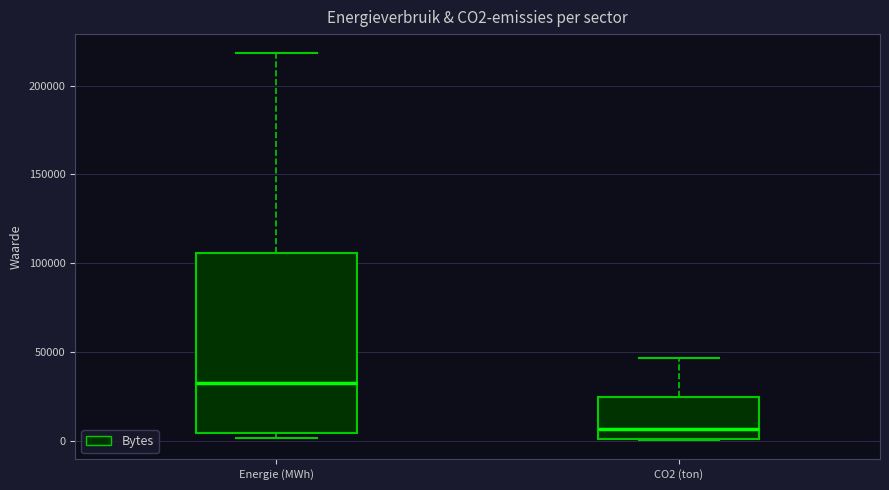

Where is the upper edge of the box for CO2 (ton) on the y-axis? The values are not printed on the chart, so give them approximately, as read against the axis.

25000